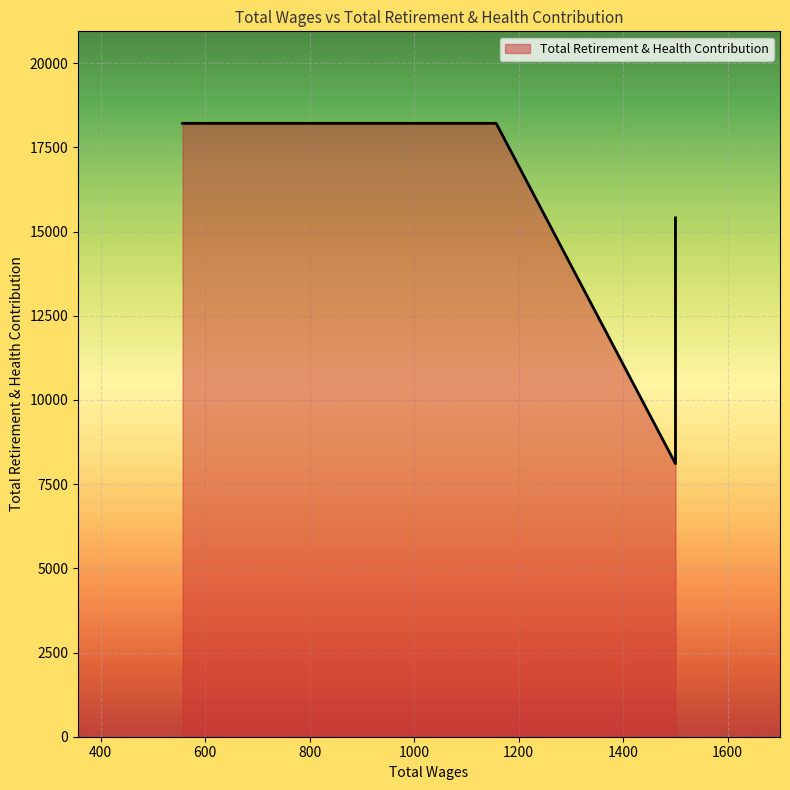

Rank the categories by value from lowest to highest.

1500.0, 1500.0, 1500.0, 1157.0, 557.0